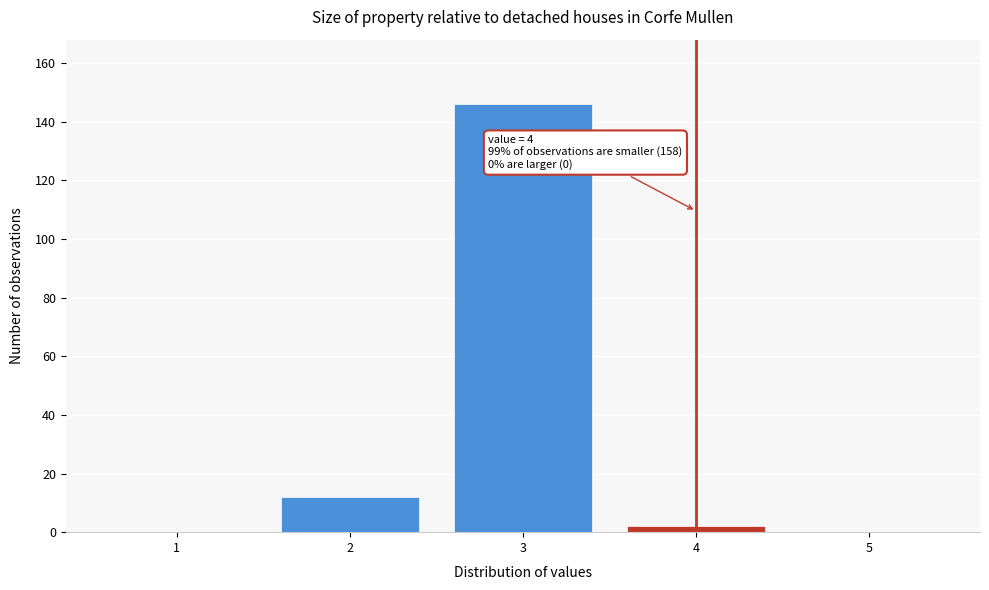

Reading left to right, transcribe all the data shown in this chart.

1=0	2=12	3=146	4=2	5=0